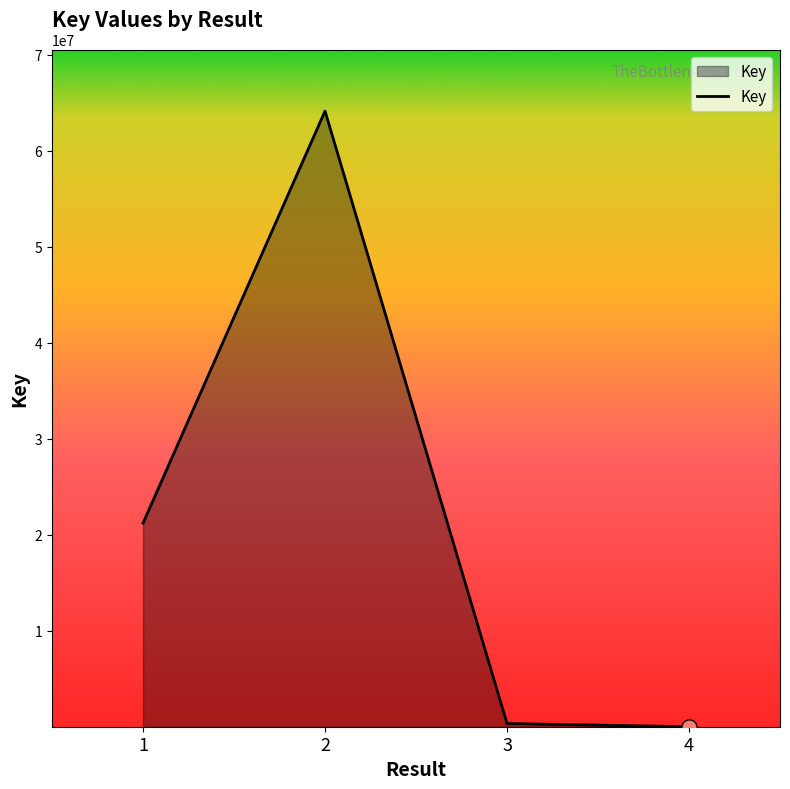

What is the change in value from 1 to 4?

-21195303